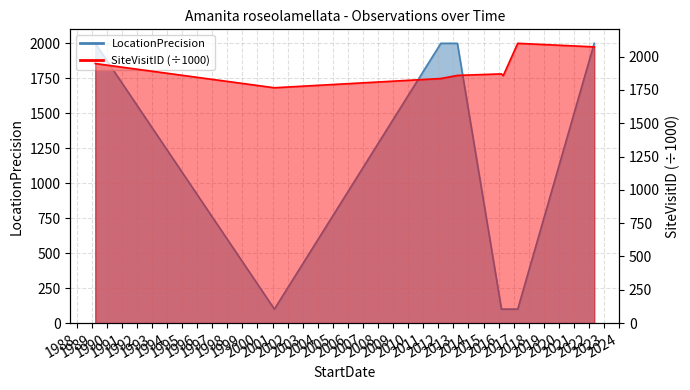

What is the value of the SiteVisitID_scaled point at the 8th from the left?

2072.7